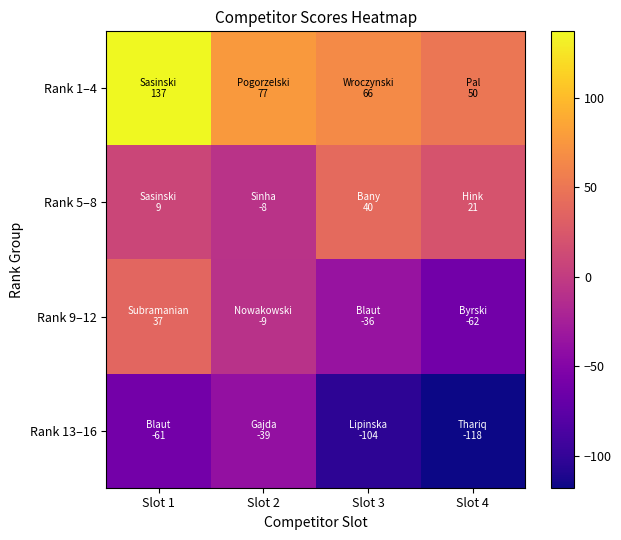

Count the number of categories in the chart.

4